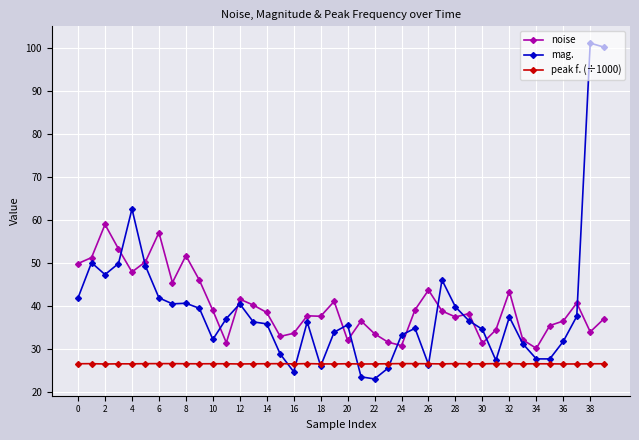

Count the number of categories in the chart.

40